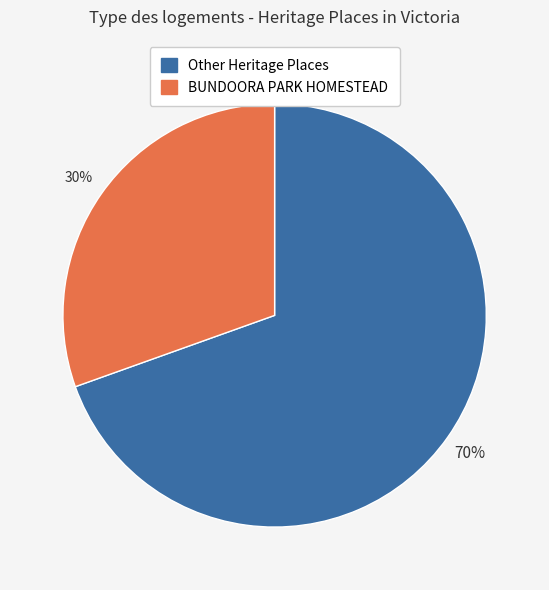

Is there a majority slice in this chart?

Yes